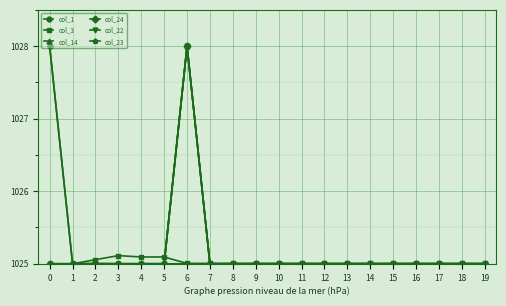

At which category is the sum across all series the highest?

6